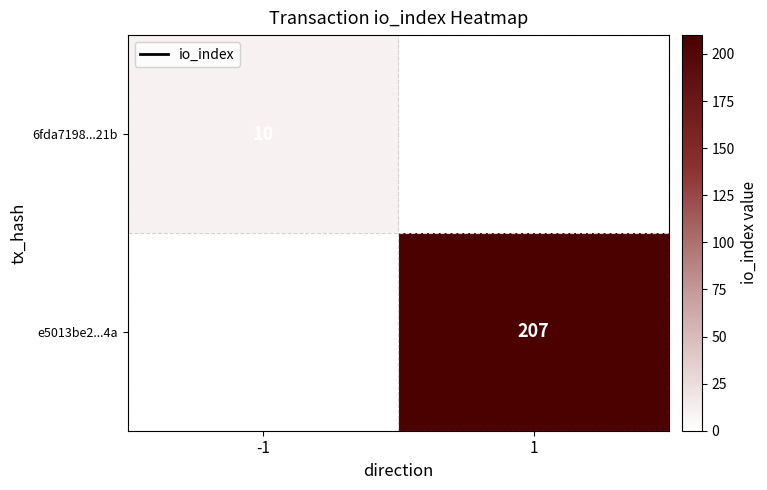

The value of e5013be2...4a at 1 is 350.7. True or false?

False